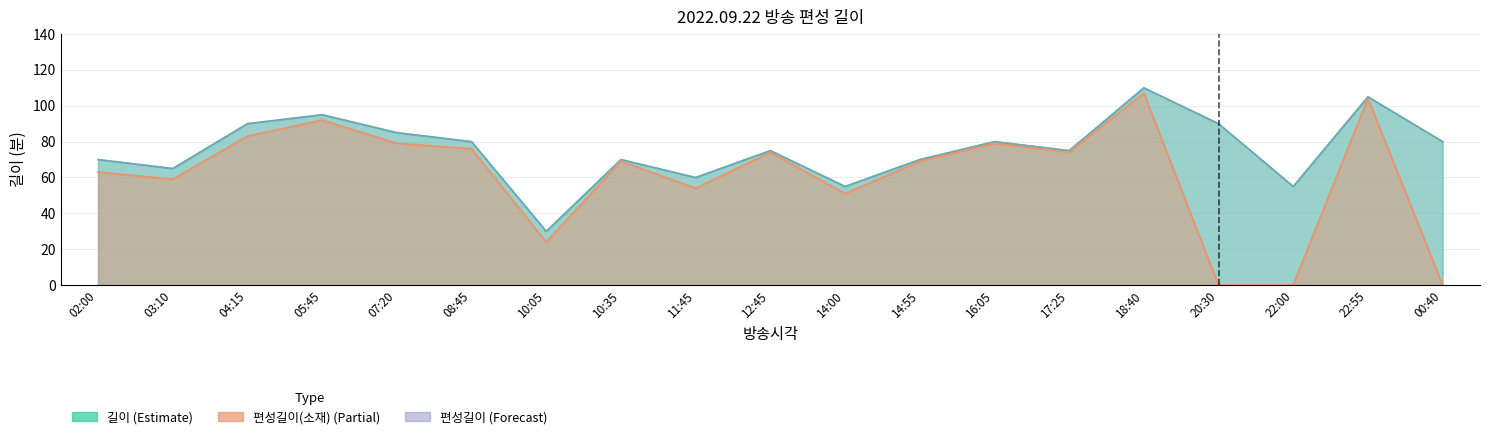

At 10:35, list the series in order from largest to smallest.

길이, 편성길이, 편성길이(소재)